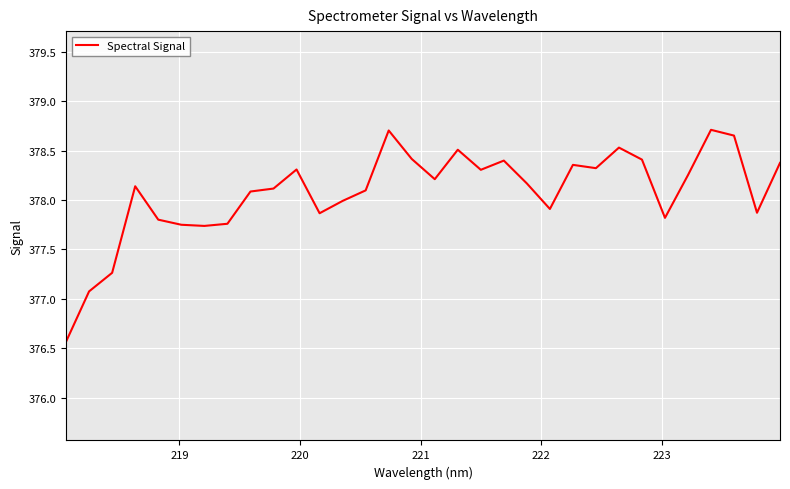

What is the smallest value displayed?

376.6